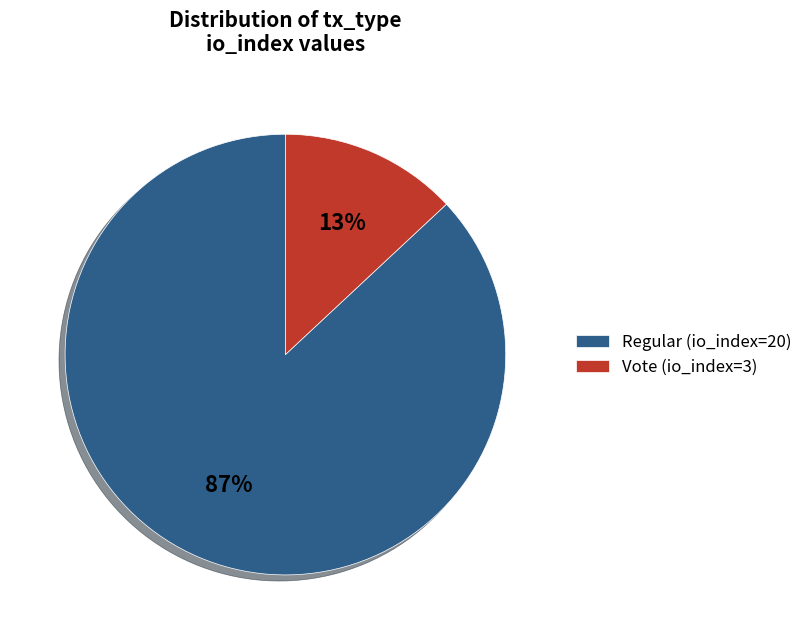

Rank the categories by value from lowest to highest.

Vote, Regular